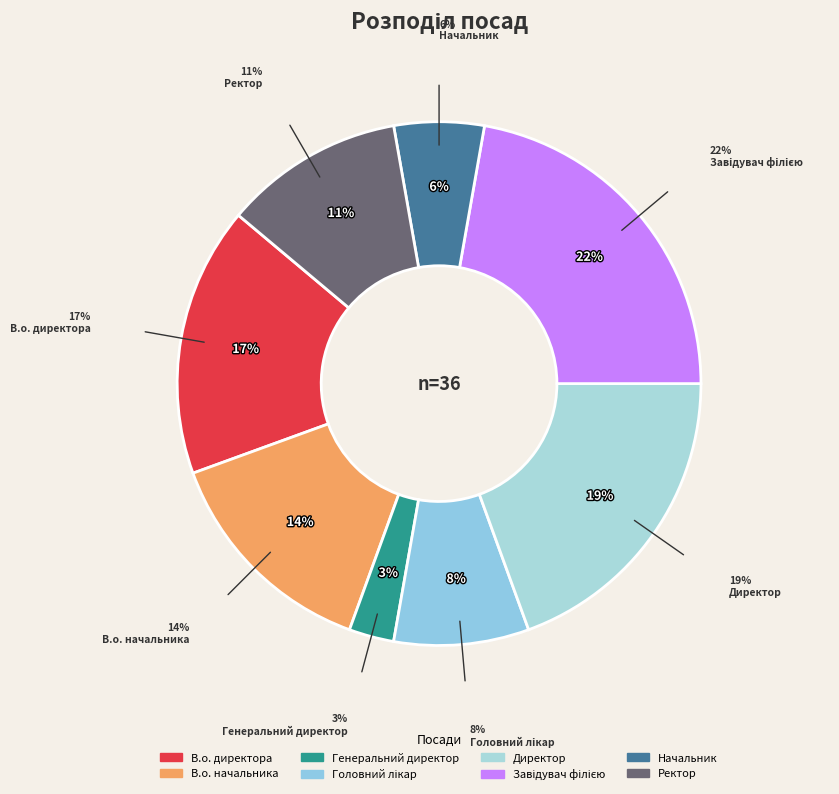

What percentage do Ректор and Начальник together represent?

16.7%